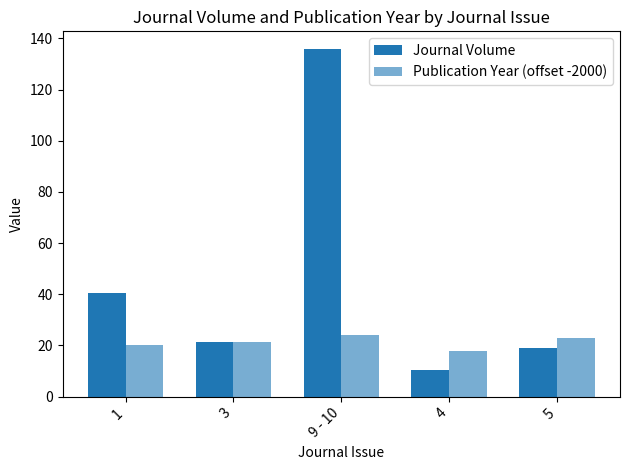

What is the value of the Journal Volume bar at the 4th from the left?

10.5